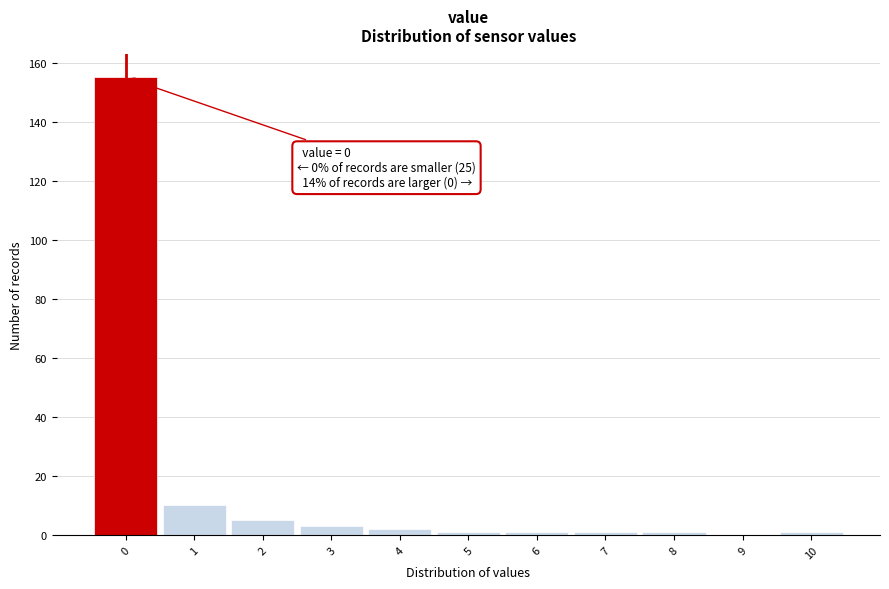

Which range on the x-axis has the tallest bar?

-0.5 to 0.5